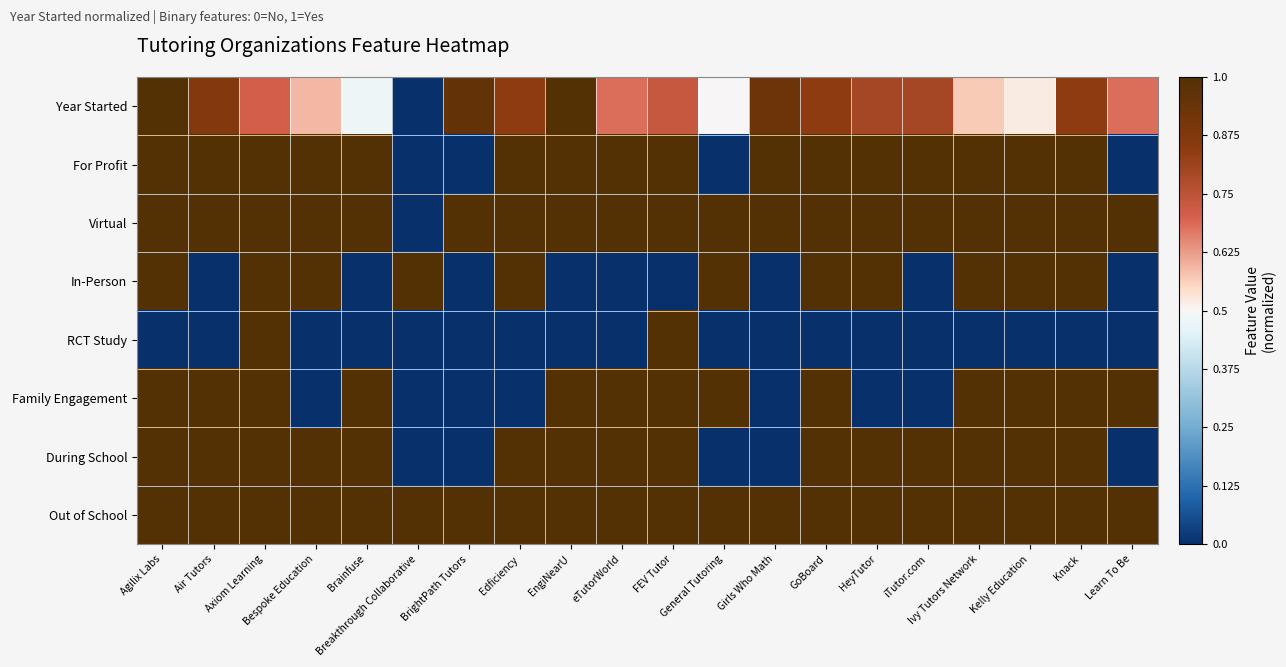

Which series has the largest total across all categories?

Out of School